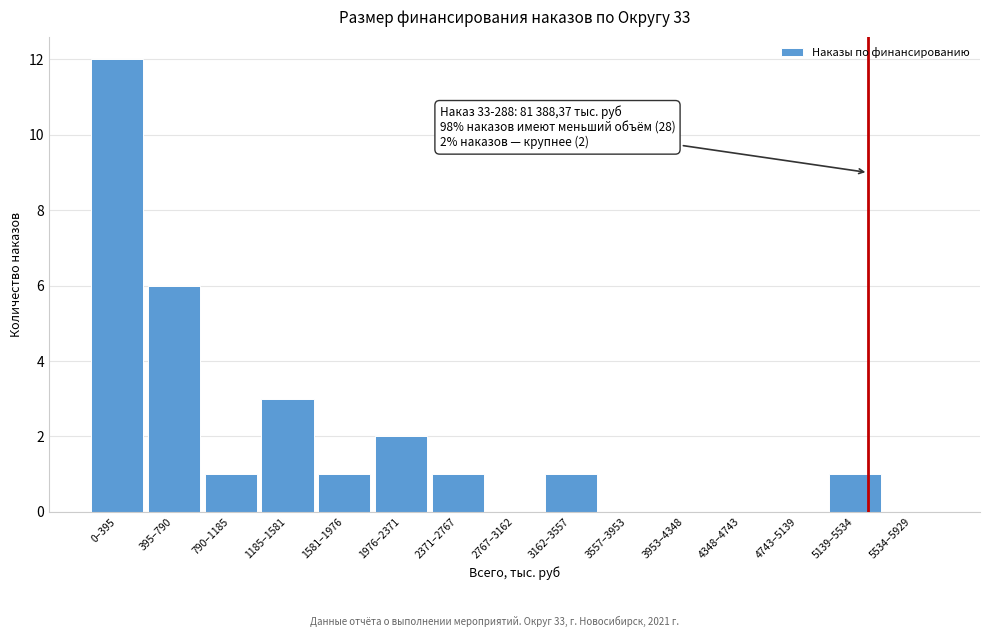

Reading left to right, list all the values displayed in this chart.

0–395=12	395–790=6	790–1185=1	1185–1581=3	1581–1976=1	1976–2371=2	2371–2767=1	2767–3162=0	3162–3557=1	3557–3953=0	3953–4348=0	4348–4743=0	4743–5139=0	5139–5534=1	5534–5929=0